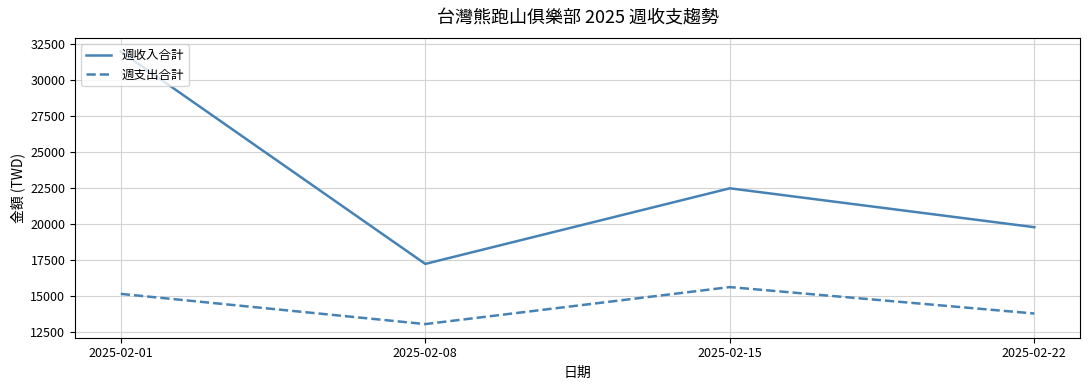

How many 週支出合計 values are between 13755 and 15590?

3